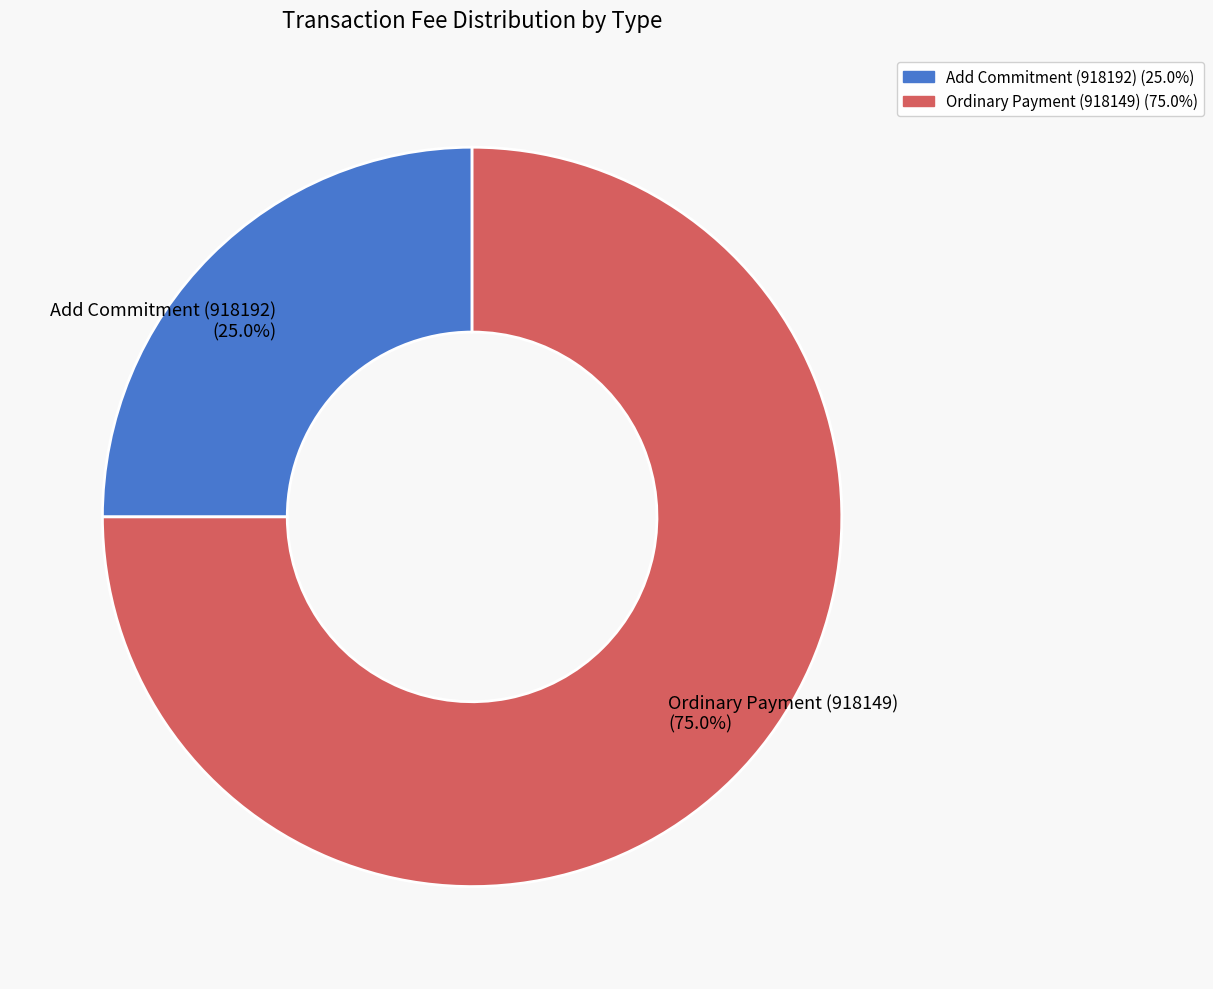

Which slice is the smallest?

Add Commitment (918192)